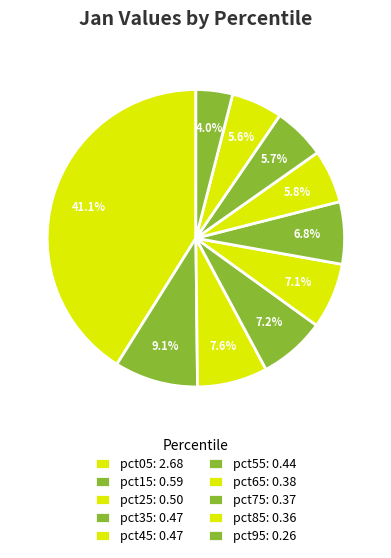

How many segments does this pie chart have?

10